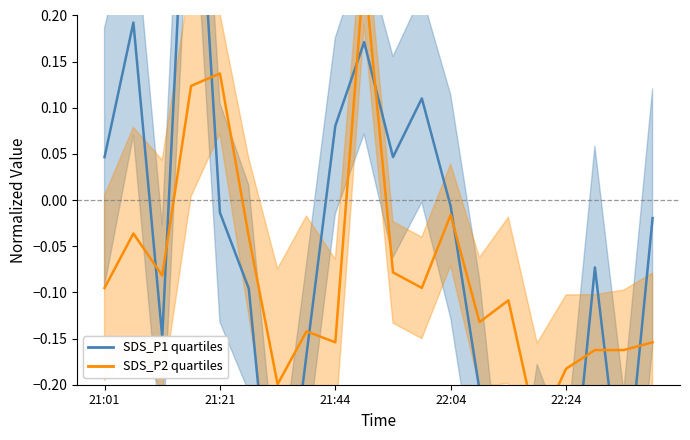

Reading left to right, transcribe all the data shown in this chart.

SDS_P1: 0.0	0.2	-0.1	0.5	-0.0	-0.1	-0.4	-0.2	0.1	0.2	0.0	0.1	-0.0	-0.2	-0.5	-0.3	-0.4	-0.1	-0.3	-0.0
SDS_P2: -0.1	-0.0	-0.1	0.1	0.1	-0.0	-0.2	-0.1	-0.2	0.2	-0.1	-0.1	-0.0	-0.1	-0.1	-0.2	-0.2	-0.2	-0.2	-0.2